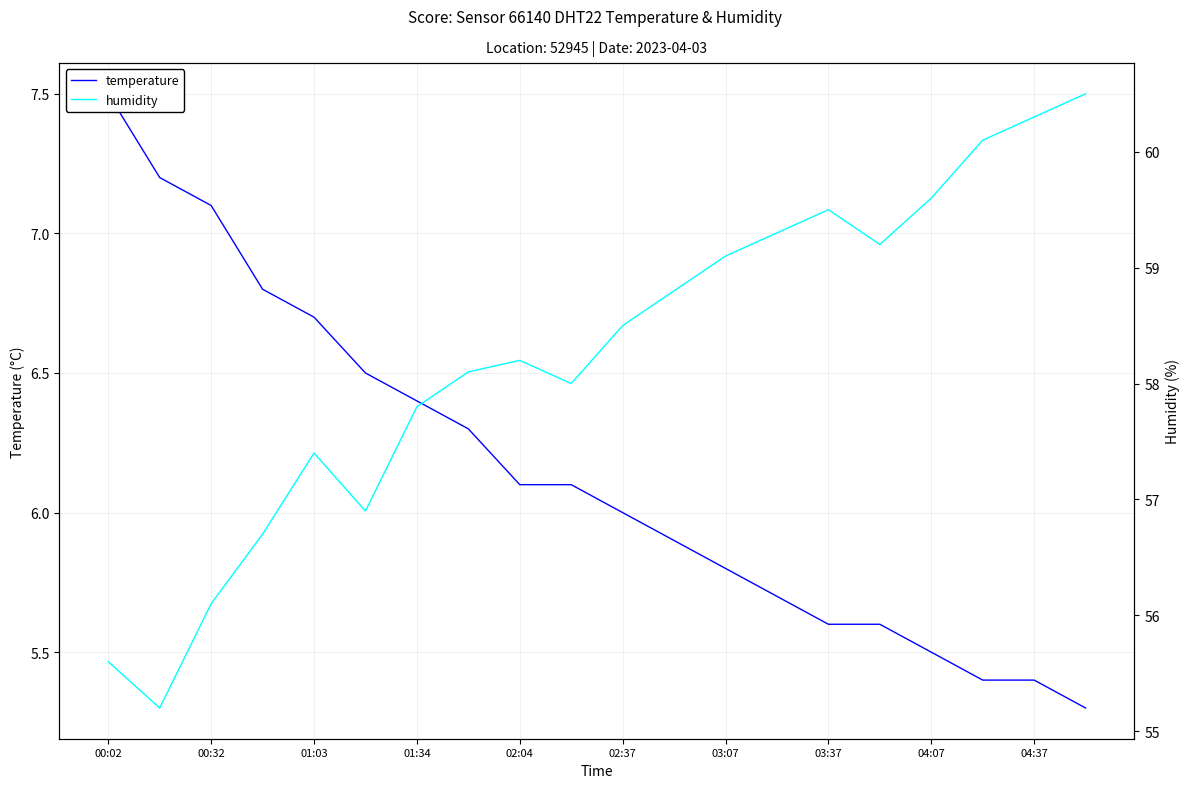

What is the average value of the humidity series?

58.2